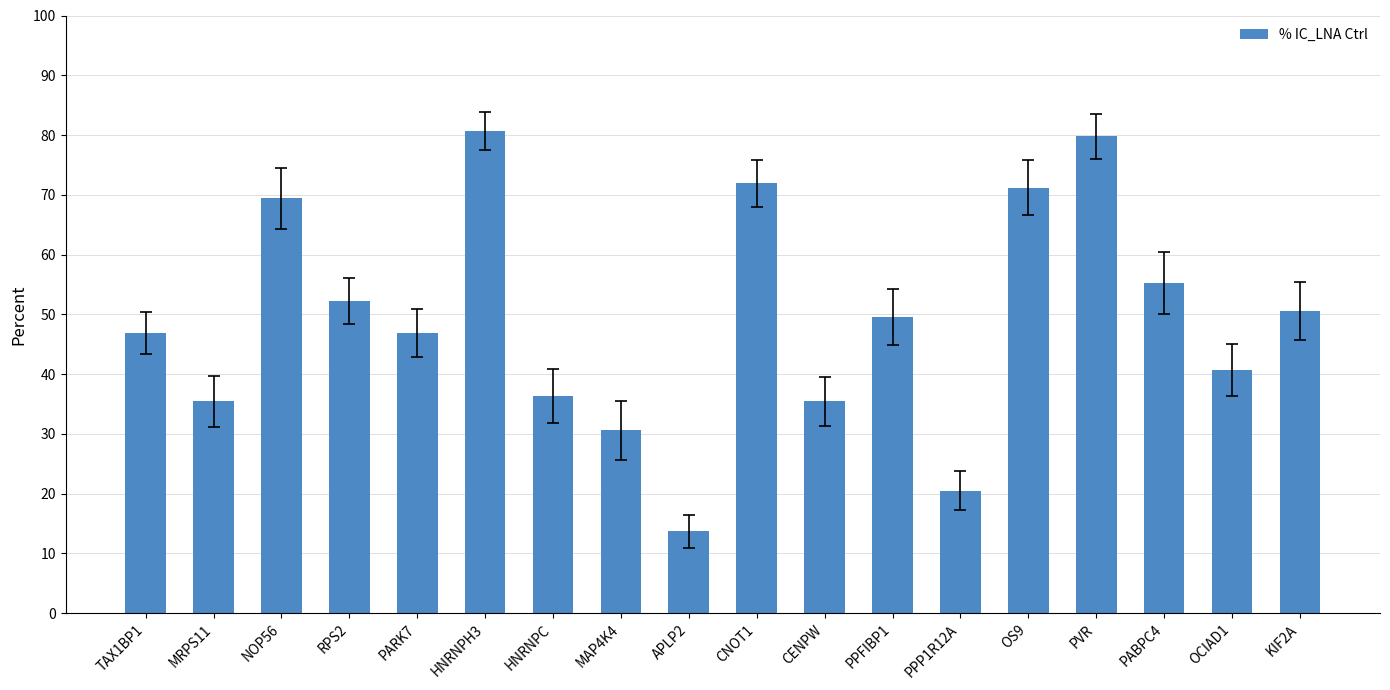

What is the label of the 2nd bar from the right?

OCIAD1